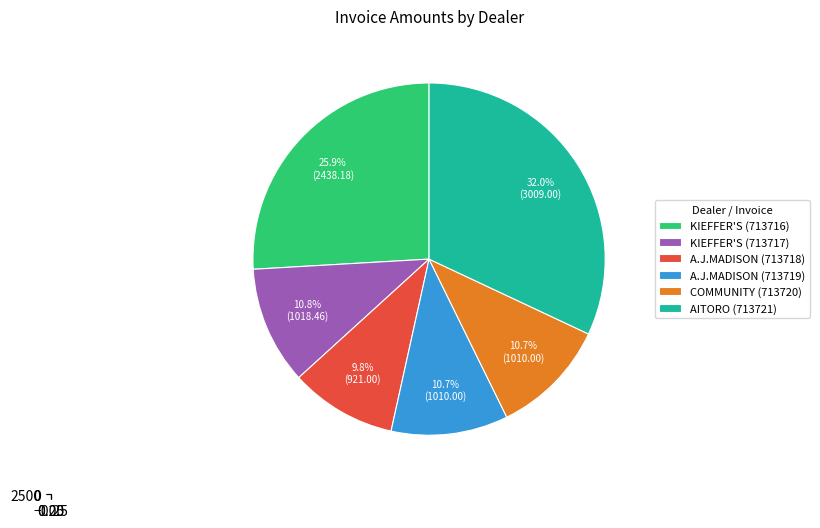

The AITORO APPLIANCE COMPANY slice represents 1% of the pie. True or false?

False